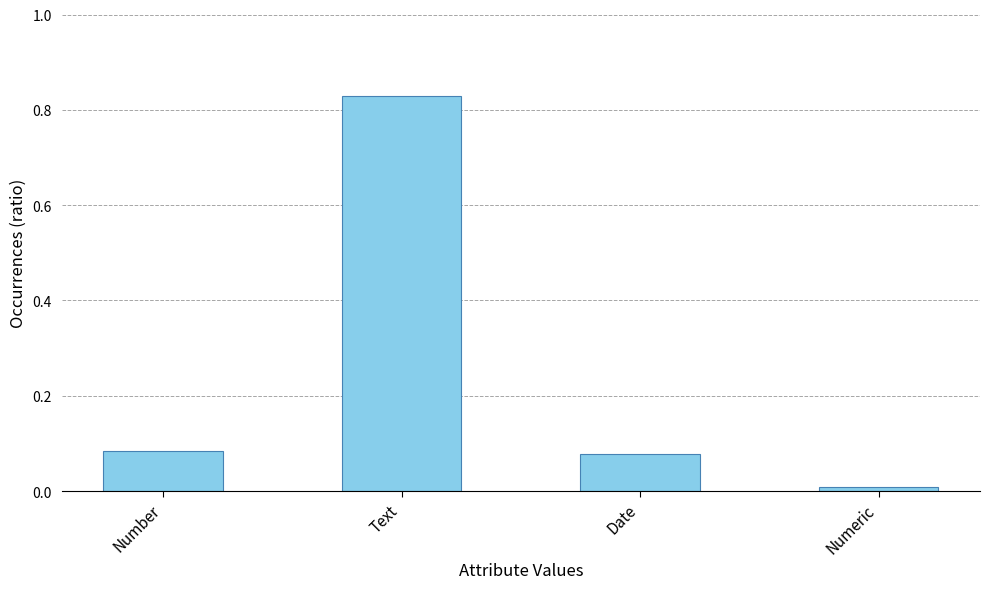

What is the label of the 4th bar from the right?

Number